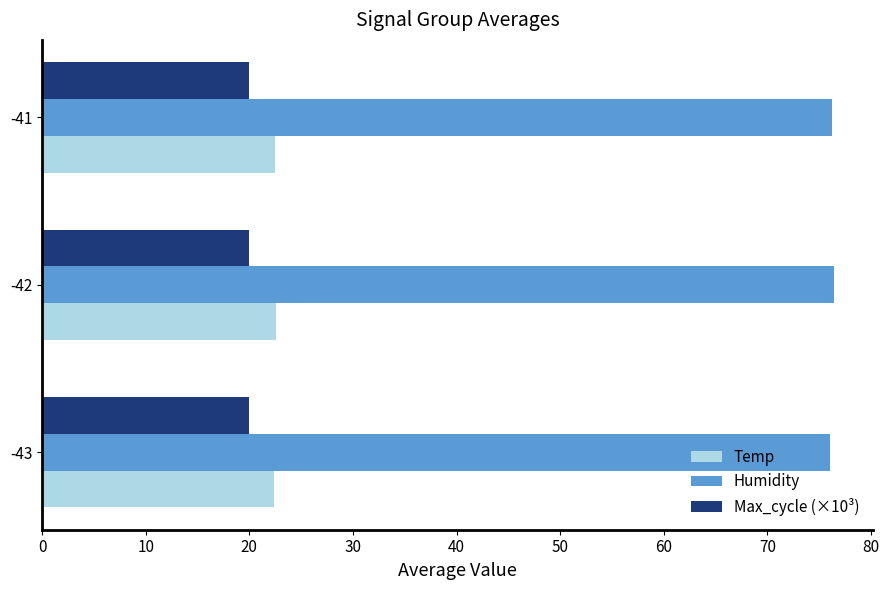

What is the difference between the highest and lowest values at -41?

56.2